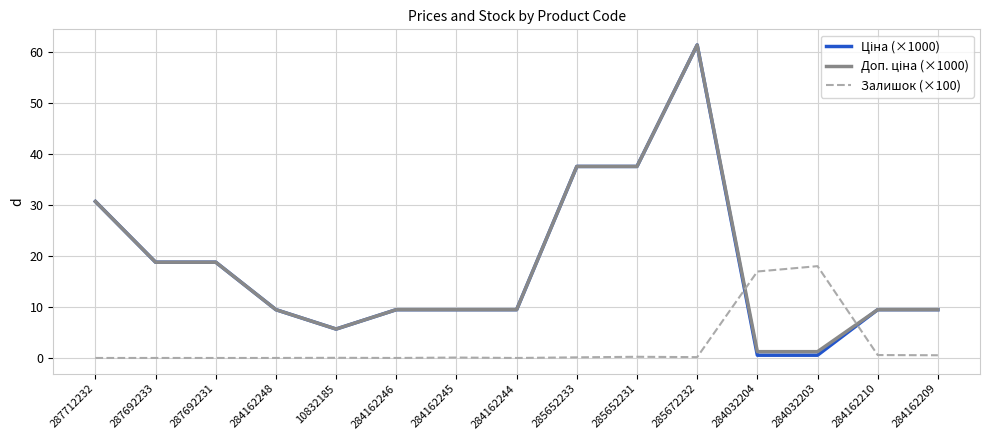

What is the maximum value shown in the chart?

61.4